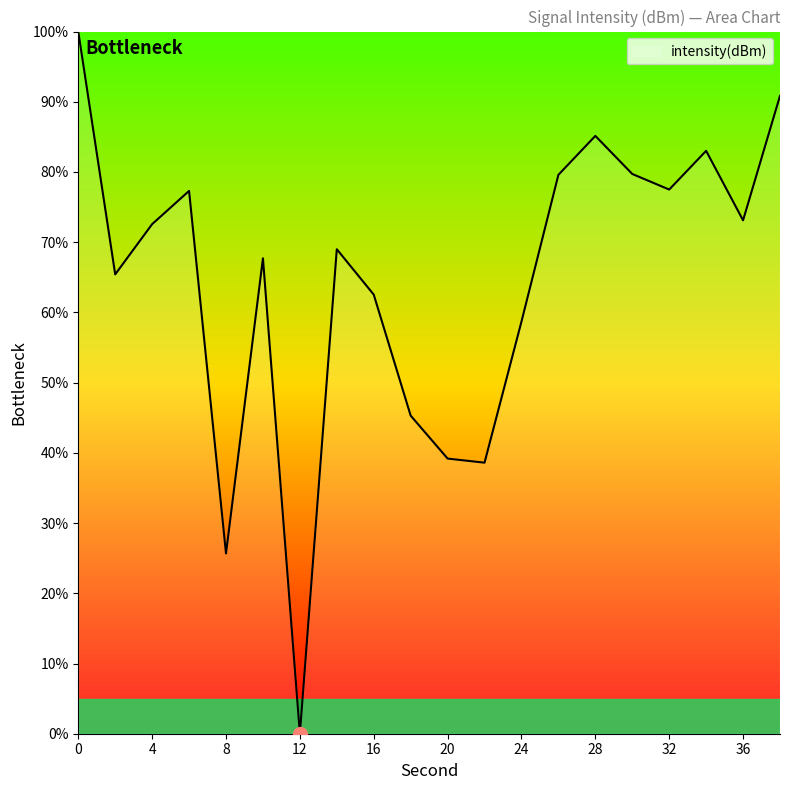

How many lines are shown in the chart?

1